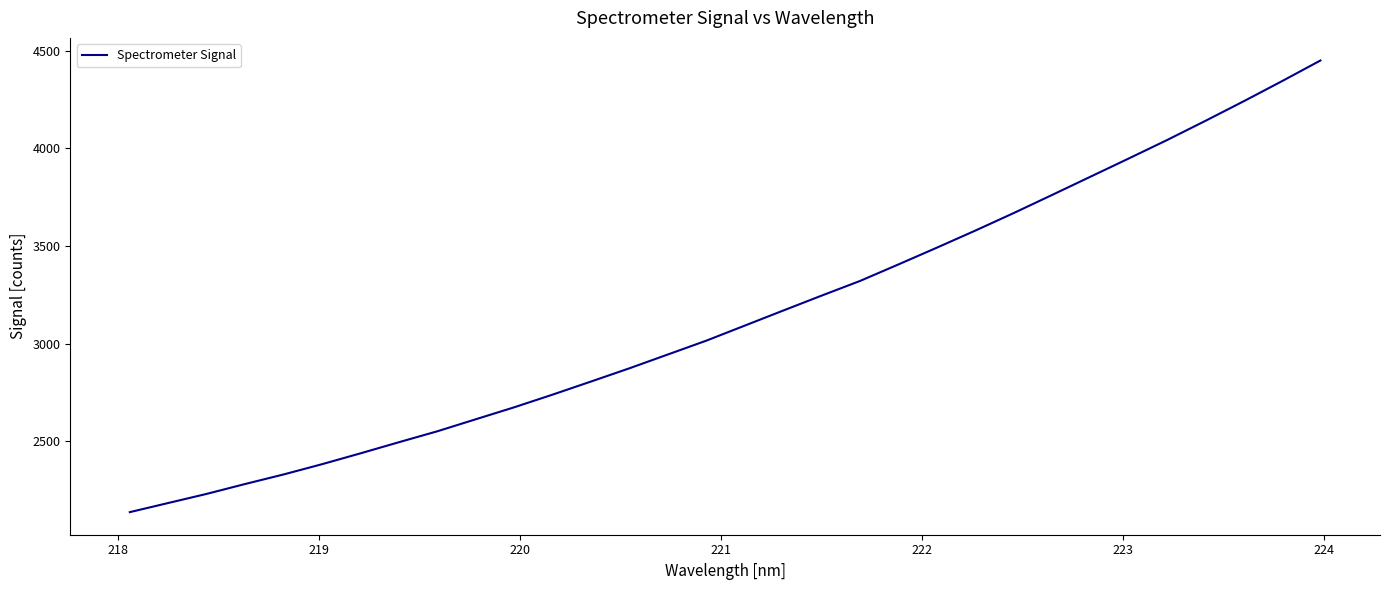

What is the maximum value shown in the chart?

4450.6